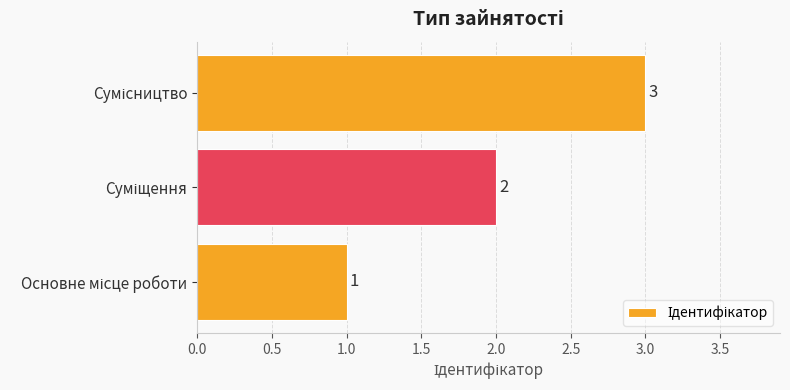

How many values are between 1 and 3?

3